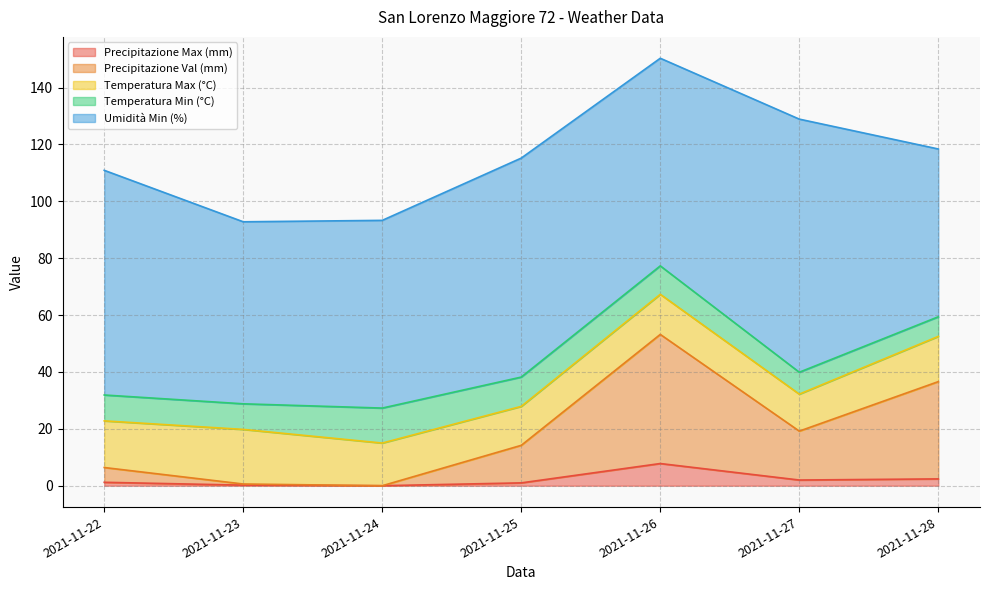

True or false: Precipitazione Max (mm) and Temperatura Max (°C) intersect in this chart.

False